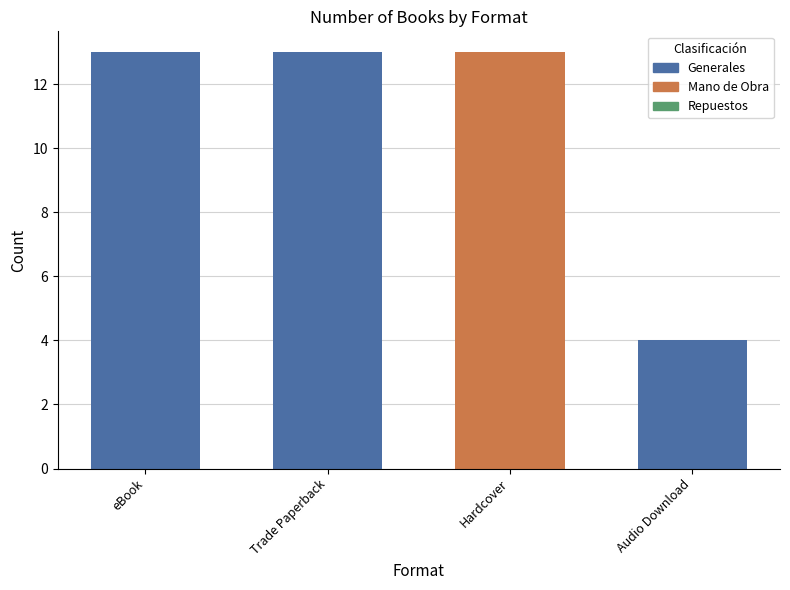

Is it true that the value at Hardcover is 13?

True